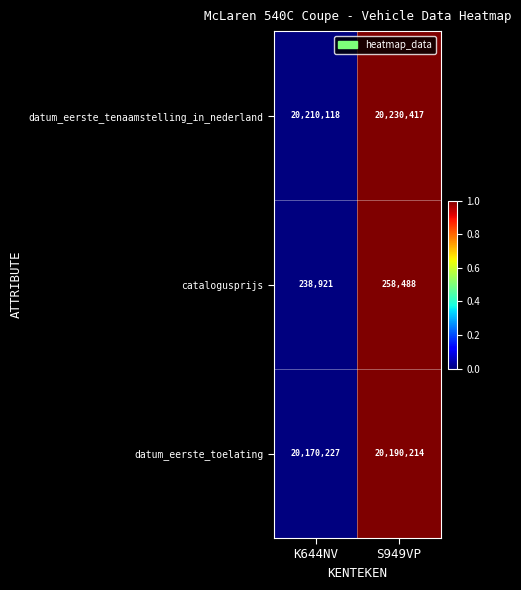

Is it true that datum_eerste_tenaamstelling_in_nederland equals 20210118 at K644NV?

True